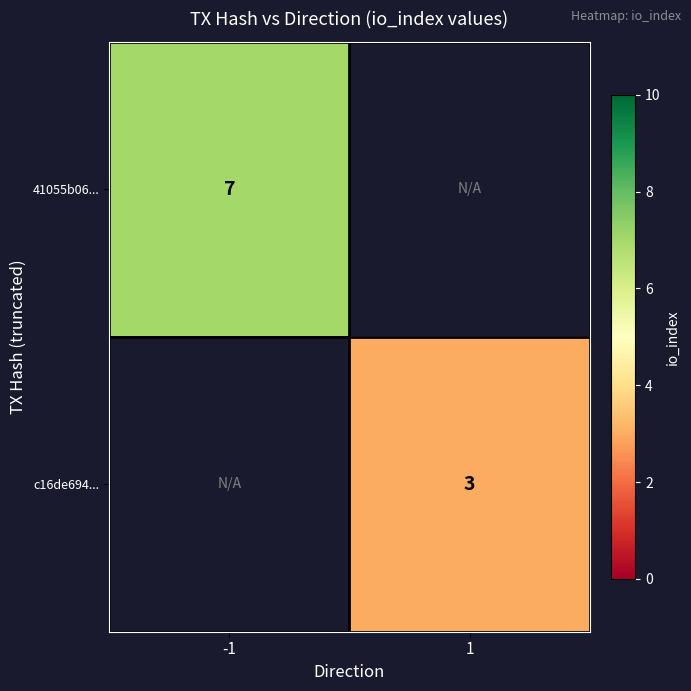

Which has a higher value, 1 or -1?

-1